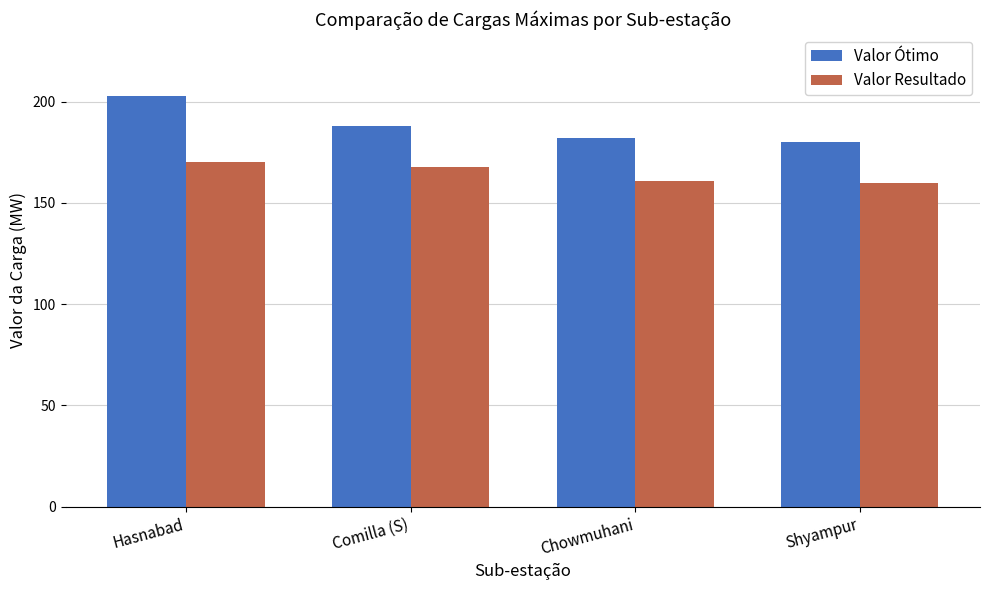

Which series has the widest spread of values?

Valor Ótimo